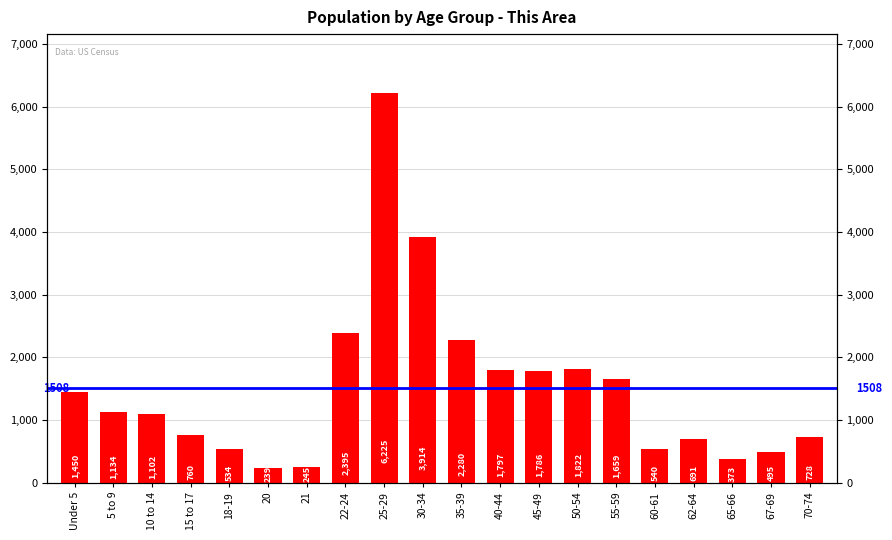

Rank the categories by value from highest to lowest.

25-29, 30-34, 22-24, 35-39, 50-54, 40-44, 45-49, 55-59, Under 5, 5 to 9, 10 to 14, 15 to 17, 70-74, 62-64, 60-61, 18-19, 67-69, 65-66, 21, 20